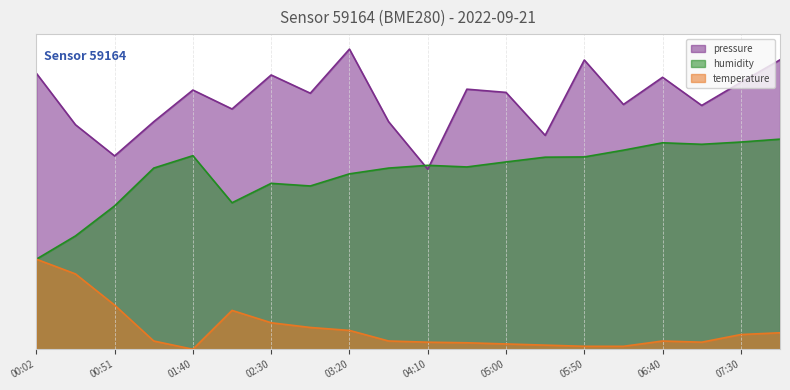

The pressure series shows 15.5 at 00:26. True or false?

False